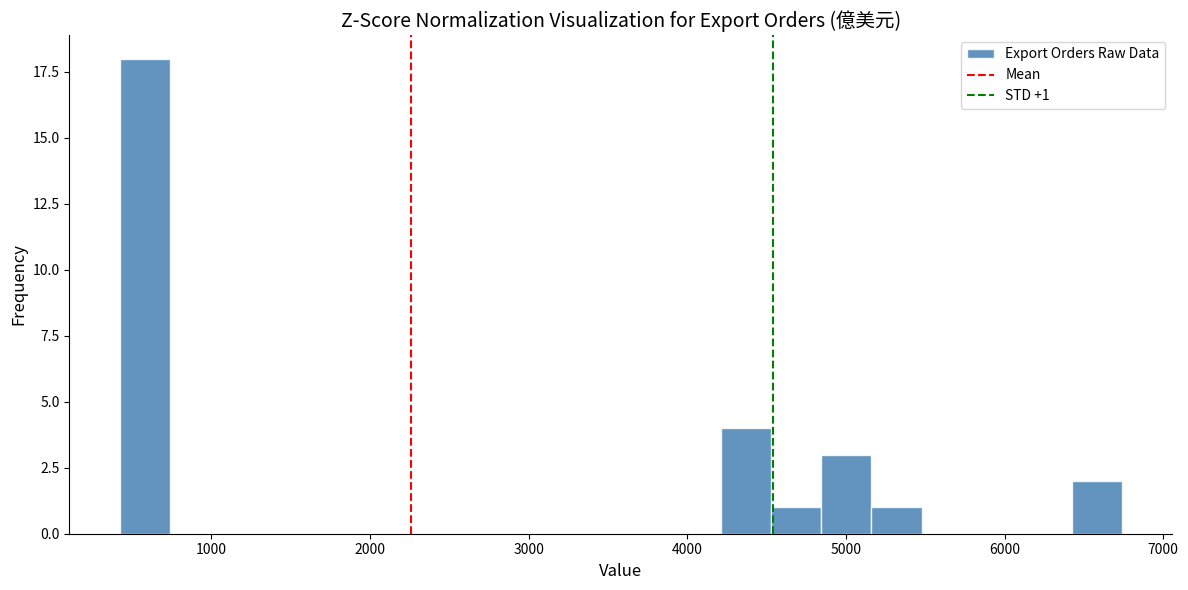

Around what value on the x-axis is the tallest bar? Give the approximate position of its centre, as read against the axis.

600